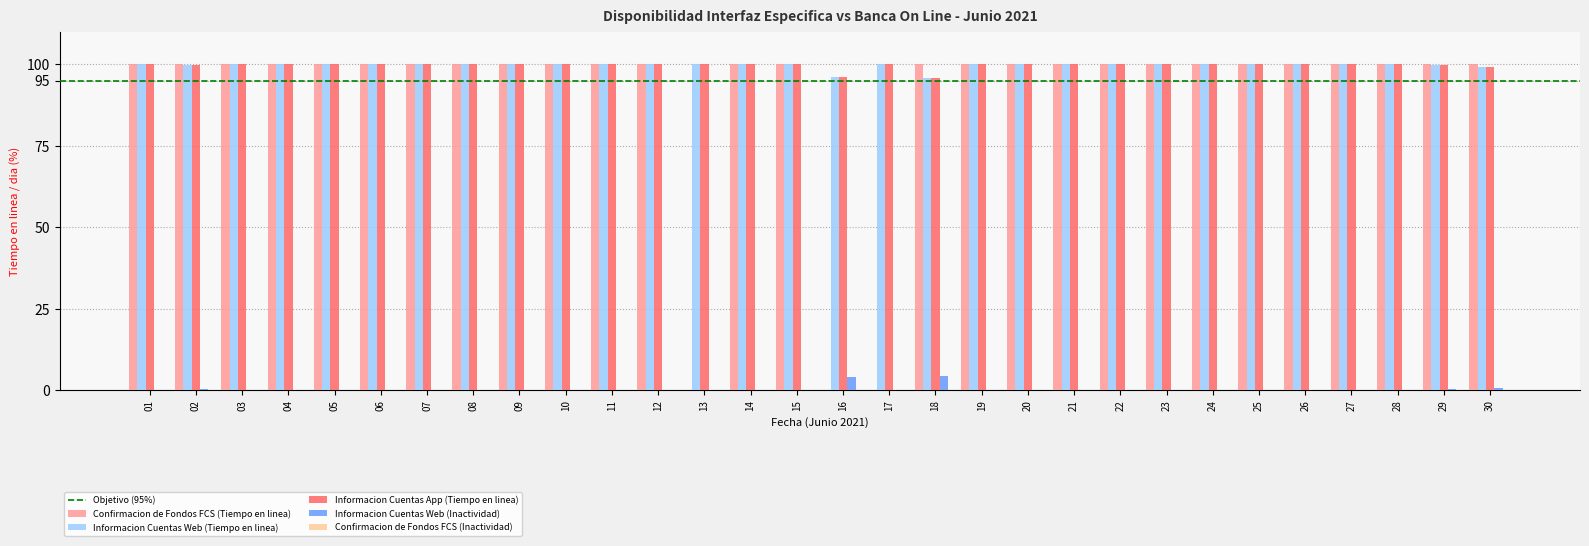

How many groups of bars are there?

30